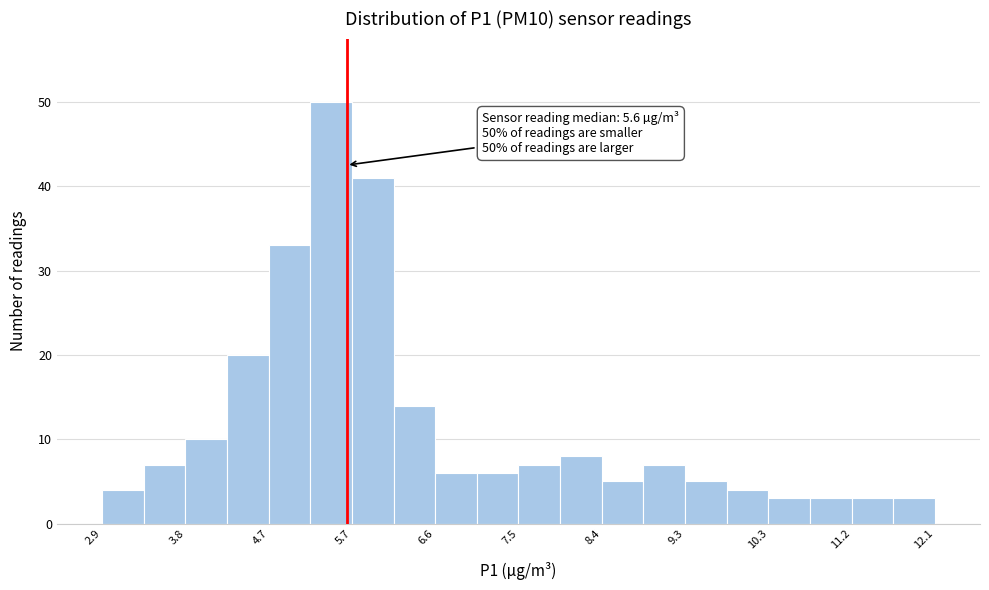

Over which range of the x-axis is the bar tallest?

5.20 to 5.66